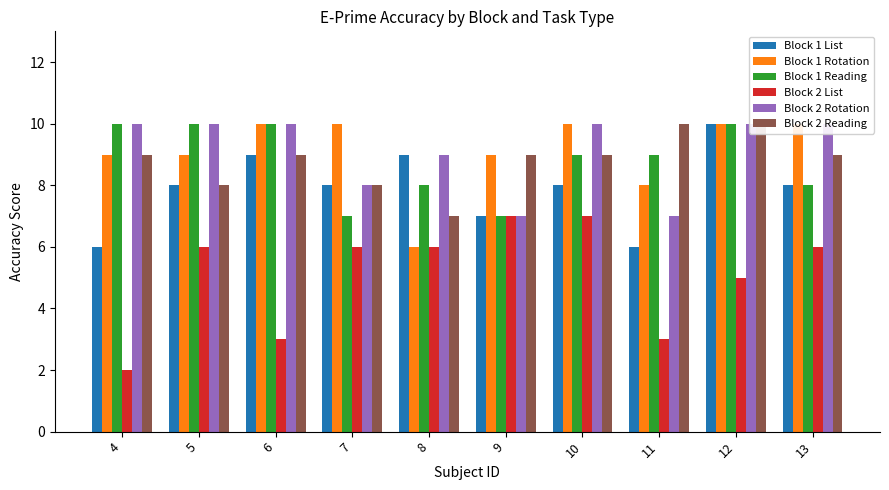

The Block 1 Rotation series shows 4 at 11. True or false?

False